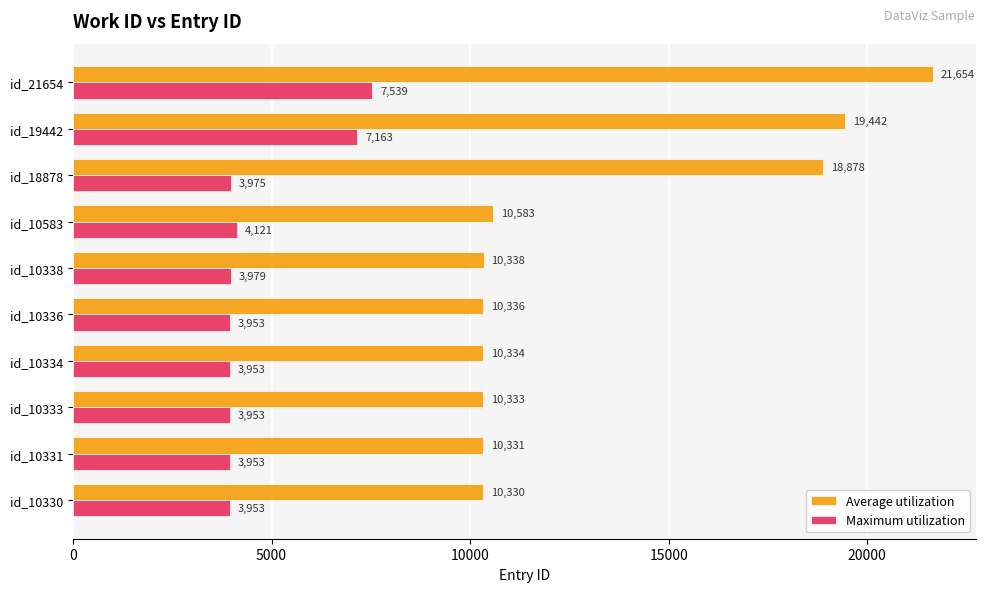

List the series in order of their peak value, lowest first.

Maximum utilization, Average utilization